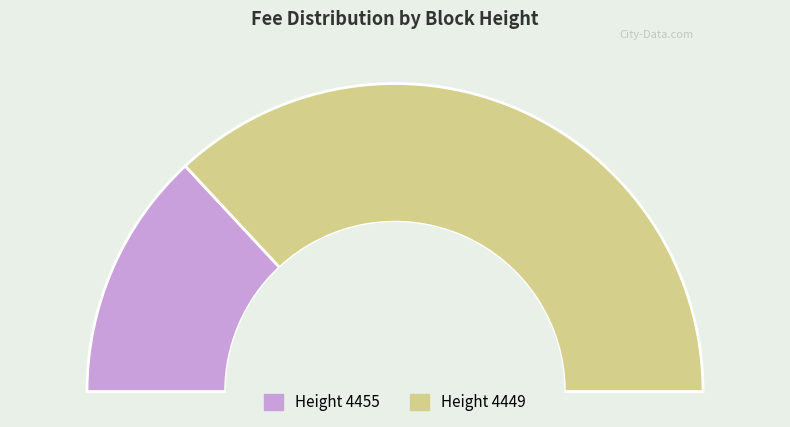

Rank the categories by value from lowest to highest.

4455, 4449